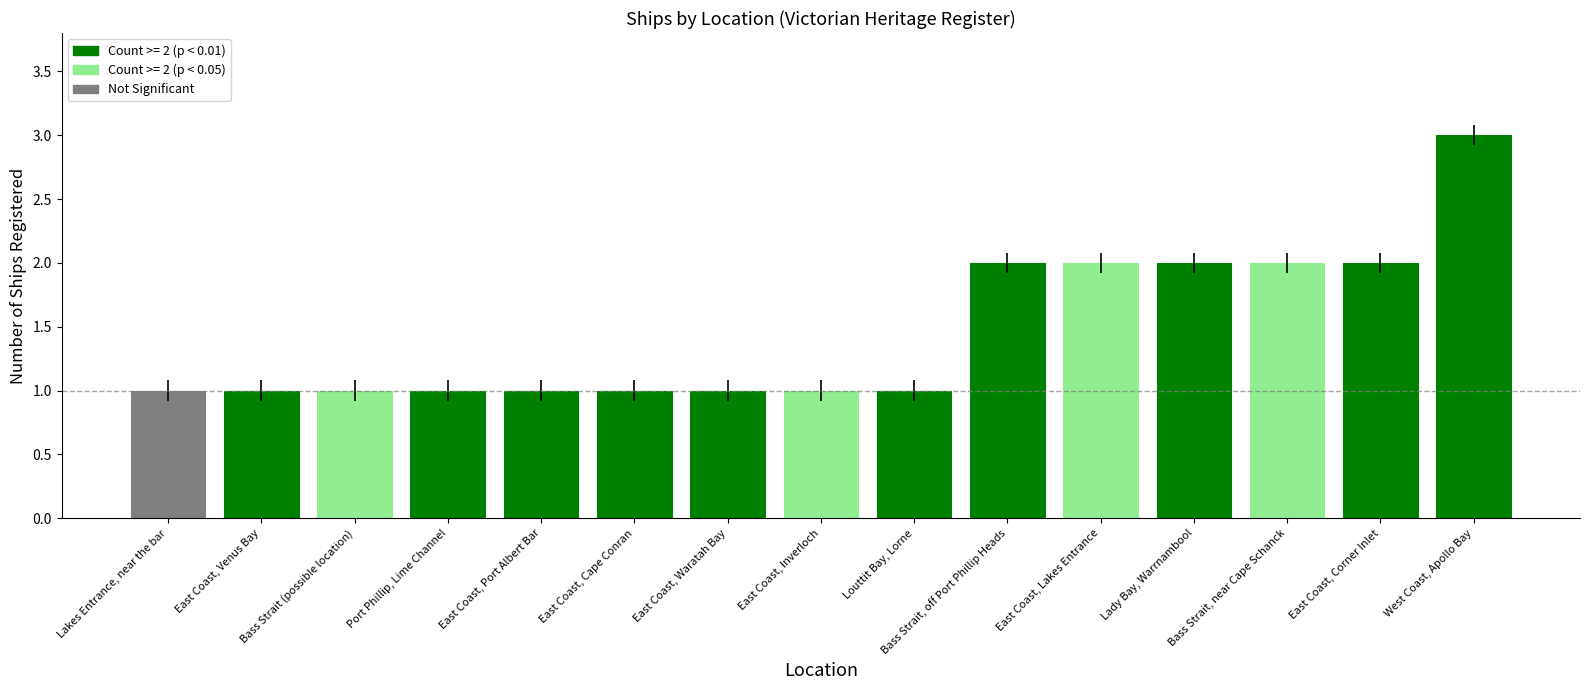

At which category does the chart reach its minimum across all series?

Lakes Entrance, near the bar